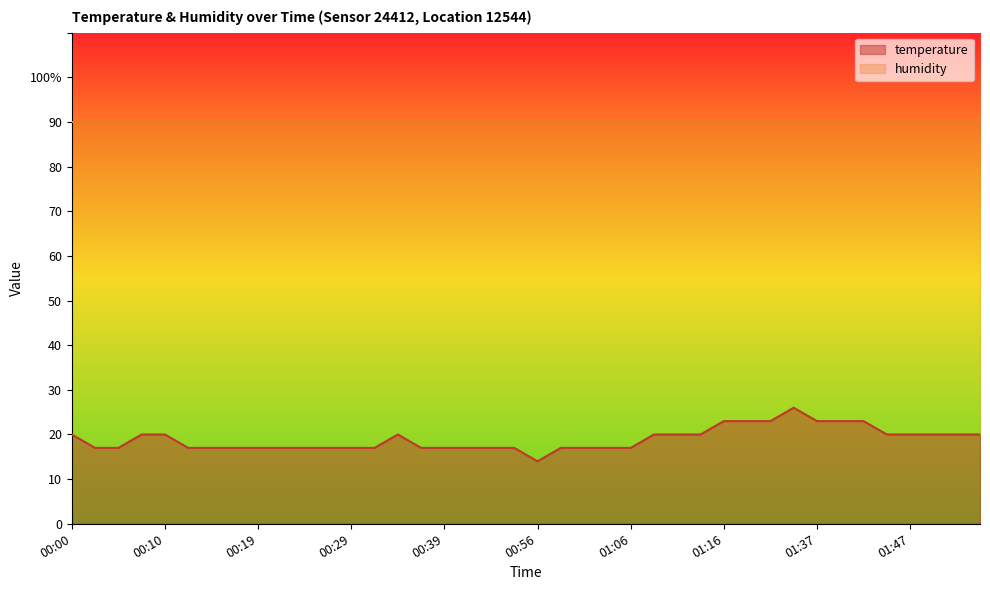

What position from the left is 00:27?

12